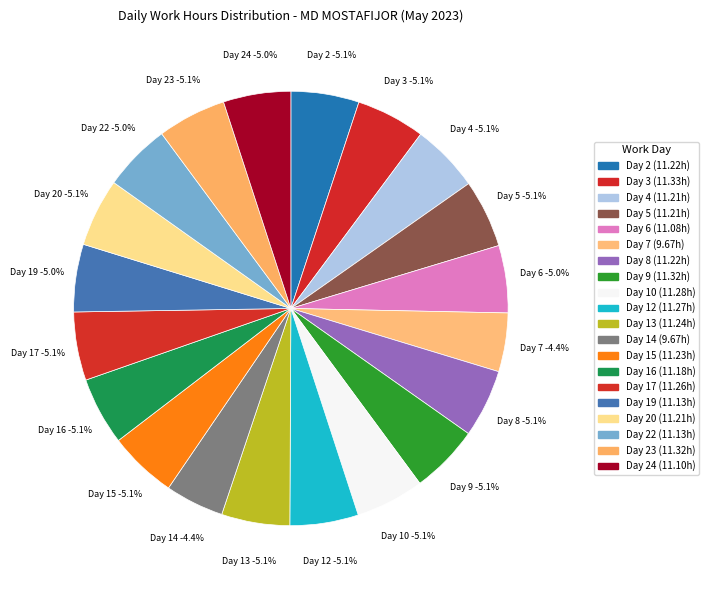

Which category has the smallest portion of the pie?

Day 7